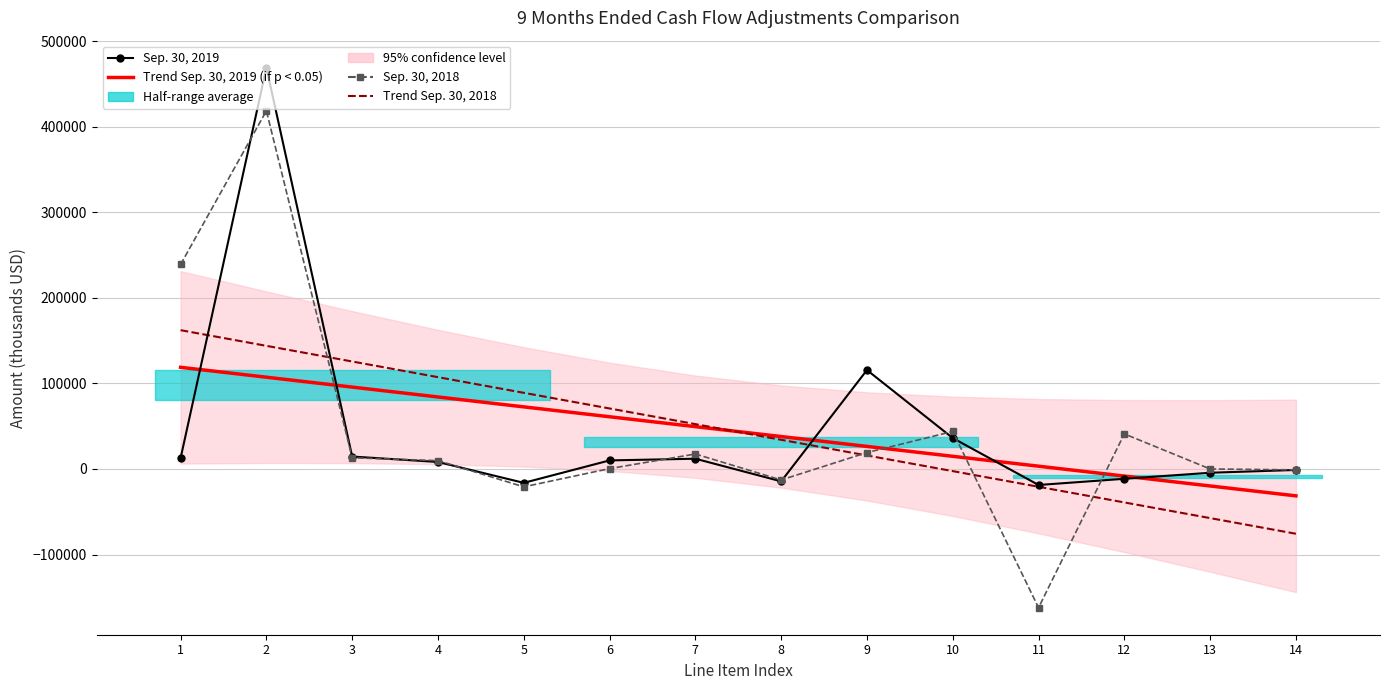

What is the difference between the Trend Sep. 30, 2019 (if p < 0.05) values at 1 and 5?

46239.0